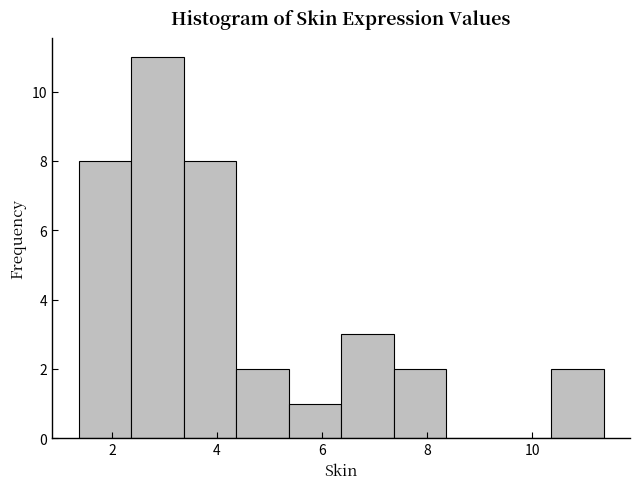

Reading left to right, list every bar in this chart as the range it spans on the x-axis followed by its height. Neither the bar edges nor the heights are printed on the chart, so give them approximately, as read against the axes.

1.4 to 2.4: 8
2.4 to 3.4: 11
3.4 to 4.4: 8
4.4 to 5.4: 2
5.4 to 6.4: 1
6.4 to 7.4: 3
7.4 to 8.4: 2
8.4 to 9.4: 0
9.4 to 10.4: 0
10.4 to 11.4: 2